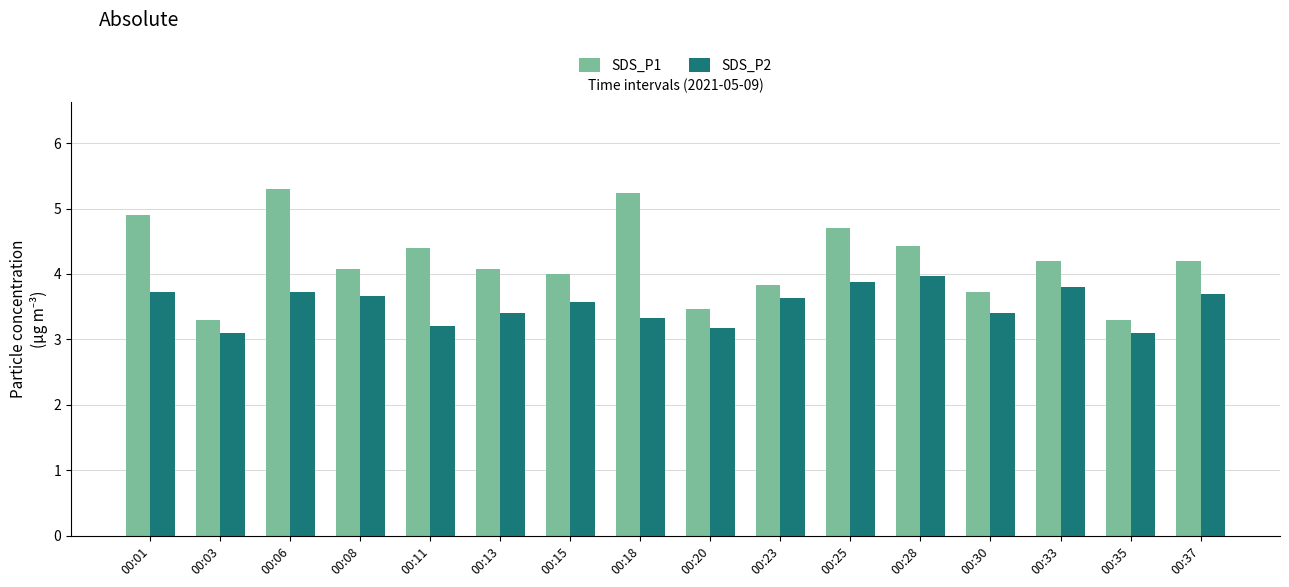

Reading right to left, what are all the values shown in this chart?

SDS_P1: 4.2	3.3	4.2	3.7	4.4	4.7	3.8	3.5	5.2	4.0	4.1	4.4	4.1	5.3	3.3	4.9
SDS_P2: 3.7	3.1	3.8	3.4	4.0	3.9	3.6	3.2	3.3	3.6	3.4	3.2	3.7	3.7	3.1	3.7